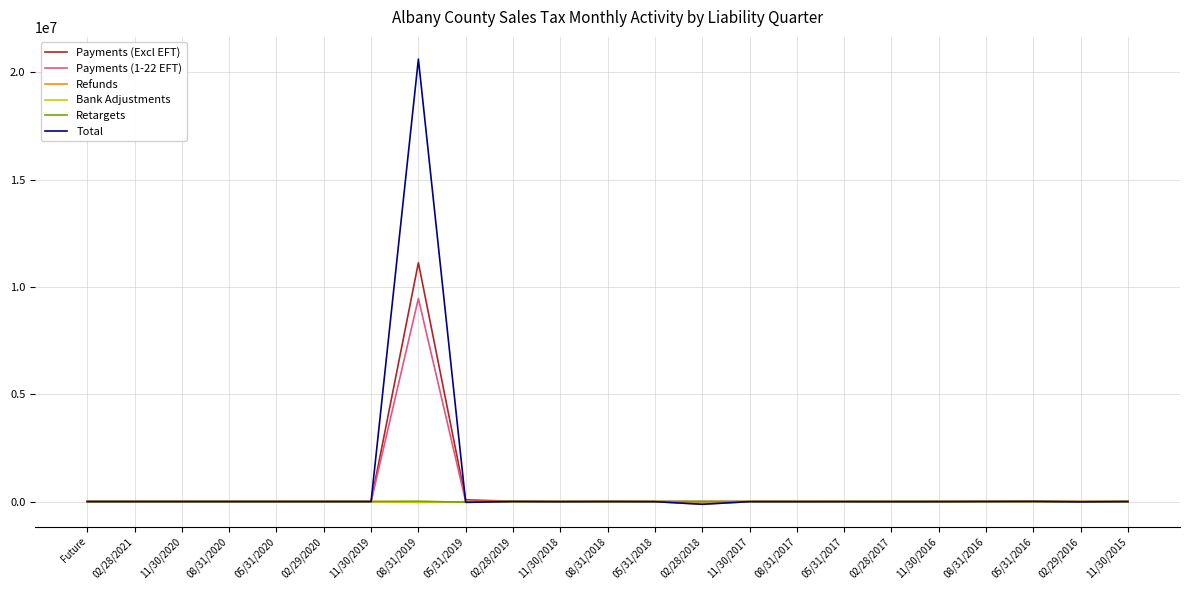

Is it true that Payments (1-22 EFT) equals 0.0 at 02/28/2019?

True